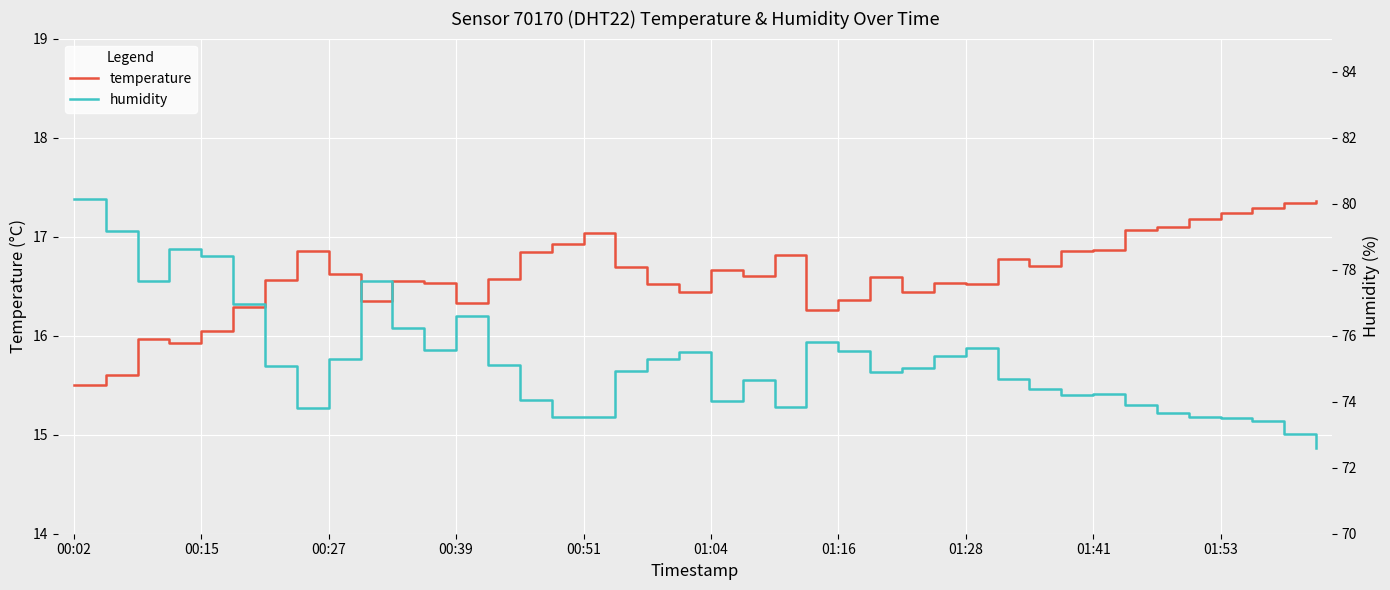

Which category has the lowest value in the temperature series?

00:02